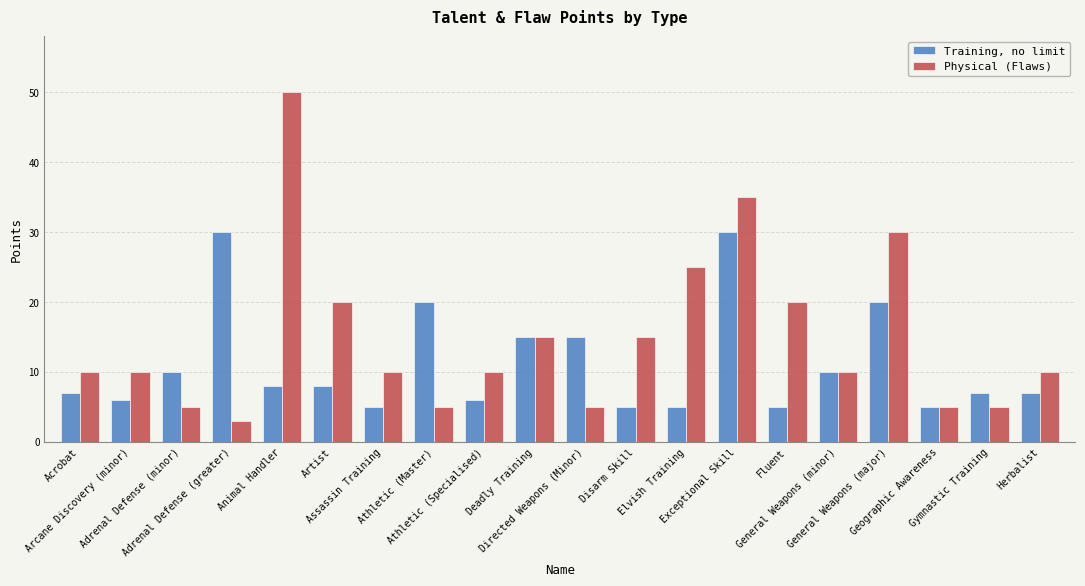

Does the chart contain stacked bars?

No